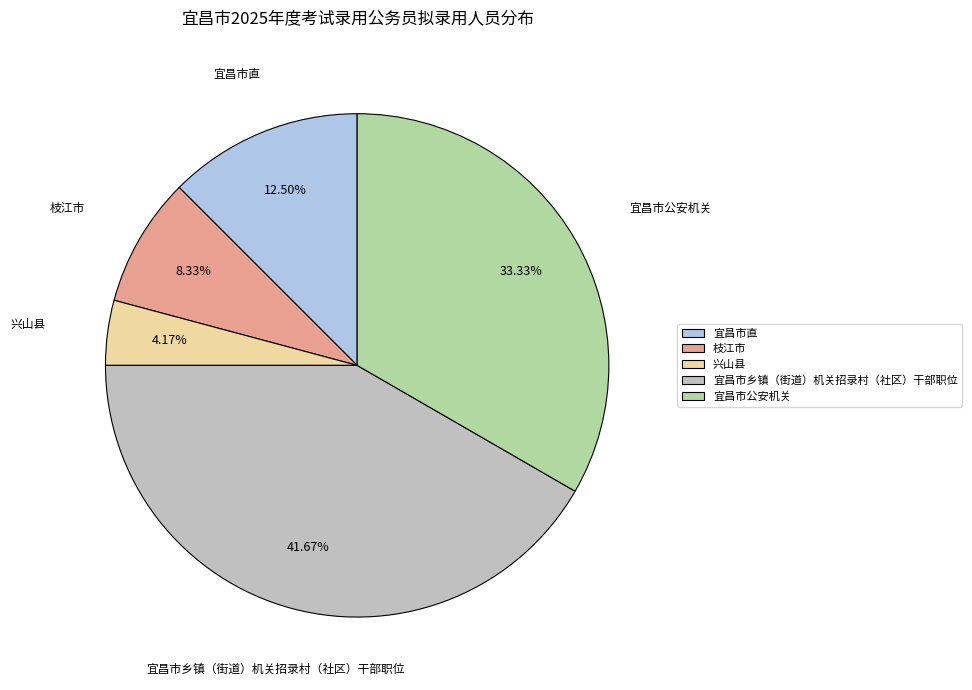

Is 兴山县 the majority of the pie?

No